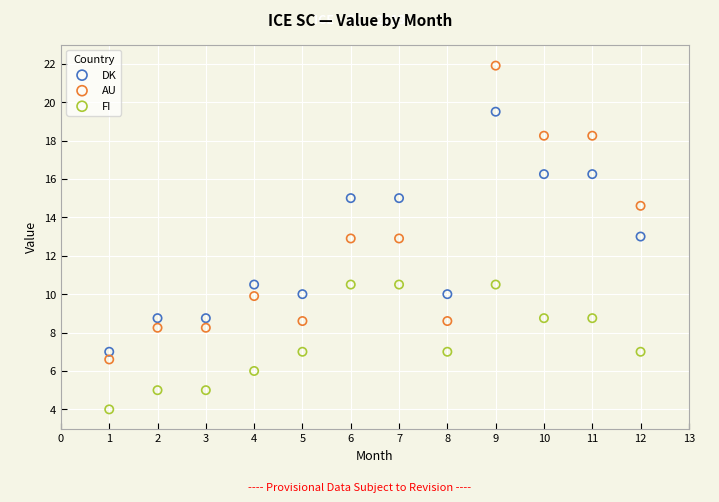

Across all data points, what is the range of Y values (max minus min)?

17.9